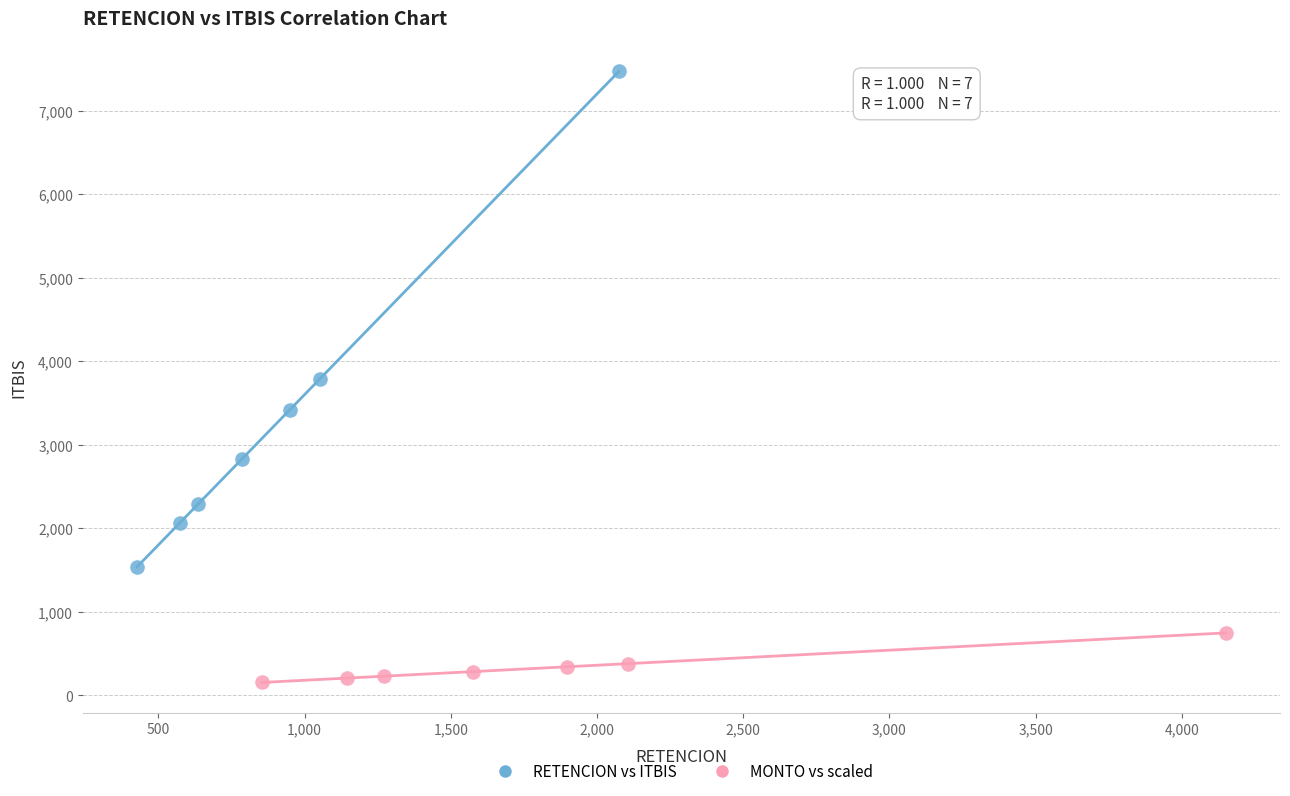

Which series has the largest Y range (max minus min)?

RETENCION vs ITBIS